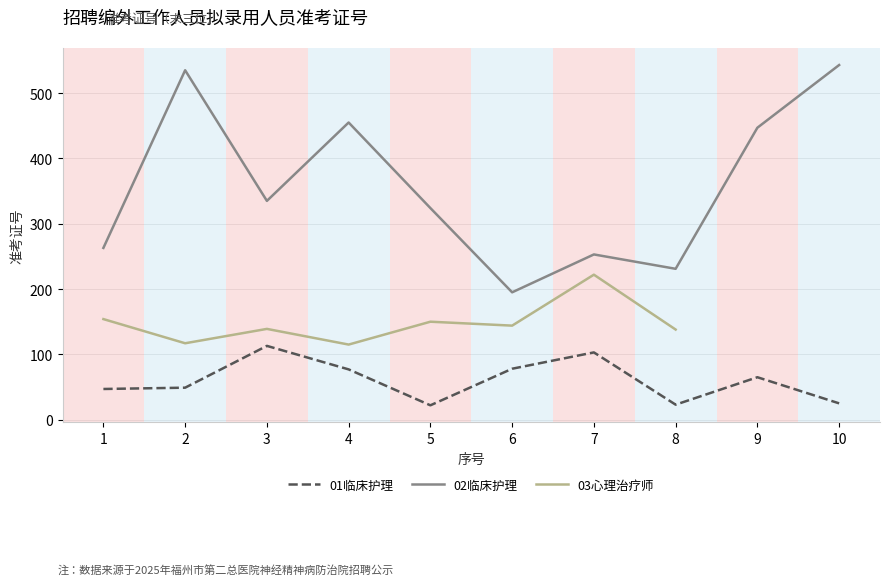

At 10, list the series in order from largest to smallest.

02临床护理, 01临床护理